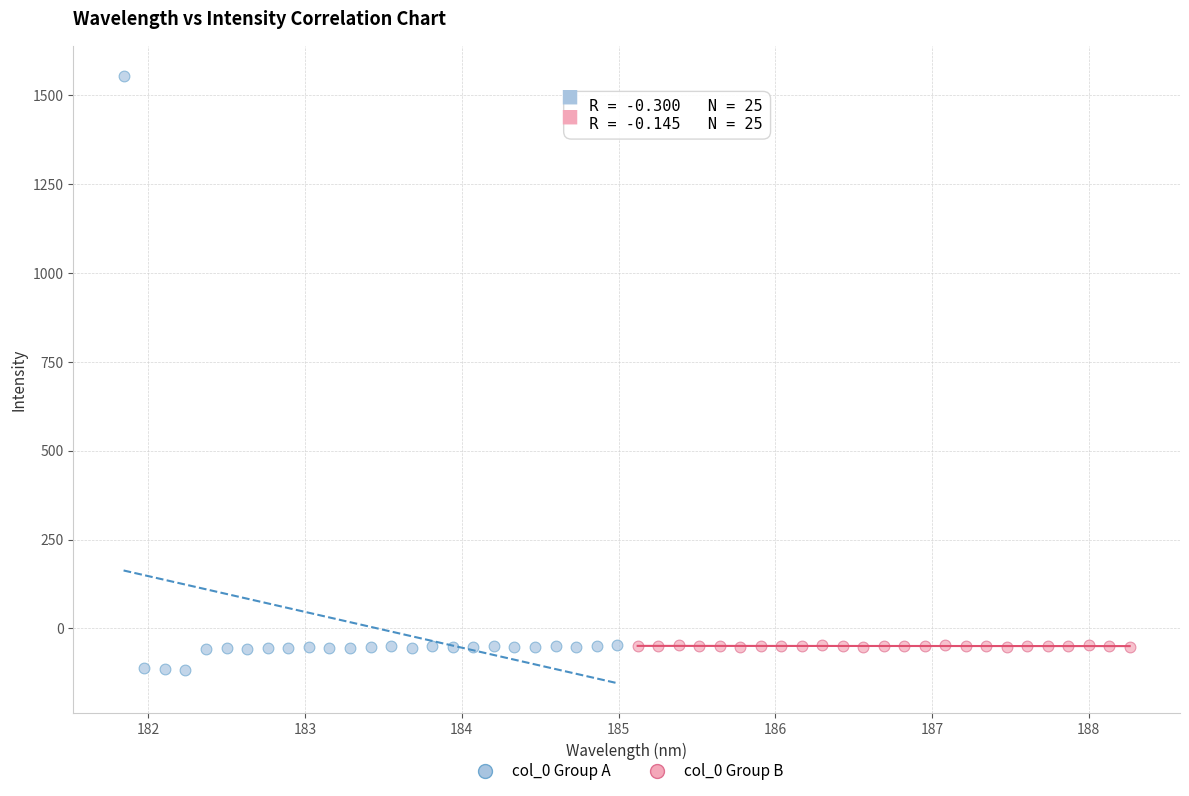

Which series reaches the minimum Y coordinate?

col_0 Group A